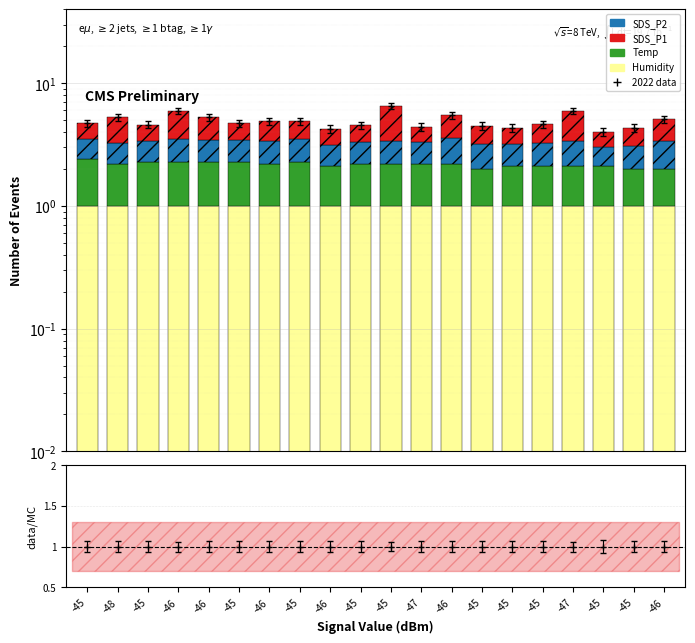

Reading left to right, transcribe all the data shown in this chart.

Humidity: 1.0	1.0	1.0	1.0	1.0	1.0	1.0	1.0	1.0	1.0	1.0	1.0	1.0	1.0	1.0	1.0	1.0	1.0	1.0	1.0
Temp: 1.4	1.2	1.3	1.3	1.3	1.3	1.2	1.3	1.1	1.2	1.2	1.2	1.2	1.0	1.1	1.1	1.1	1.1	1.0	1.0
SDS_P2: 1.1	1.0	1.1	1.2	1.1	1.1	1.2	1.2	1.0	1.1	1.2	1.1	1.4	1.2	1.1	1.1	1.3	0.9	1.1	1.4
SDS_P1: 1.2	2.0	1.2	2.5	1.8	1.3	1.5	1.4	1.1	1.2	3.1	1.1	1.9	1.3	1.1	1.4	2.6	1.0	1.2	1.7